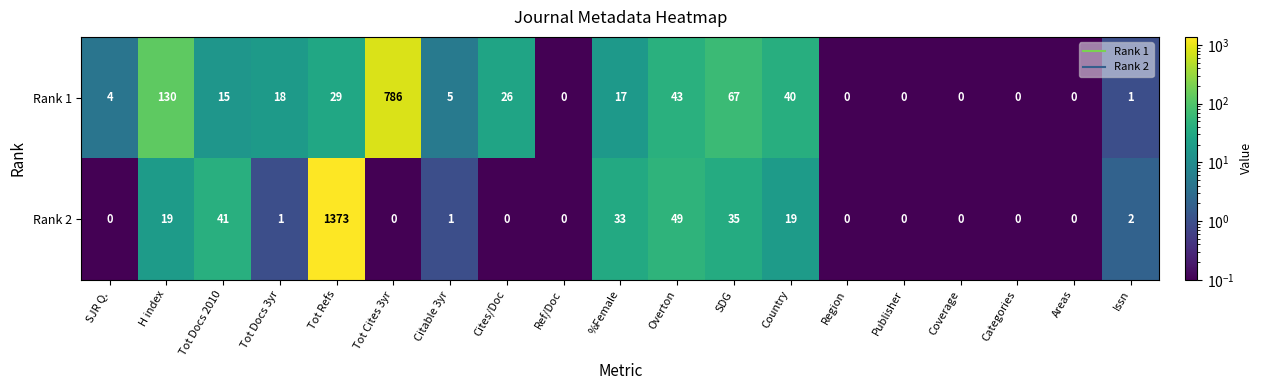

Is it true that Rank 1 equals 7 at SJR Q.?

False